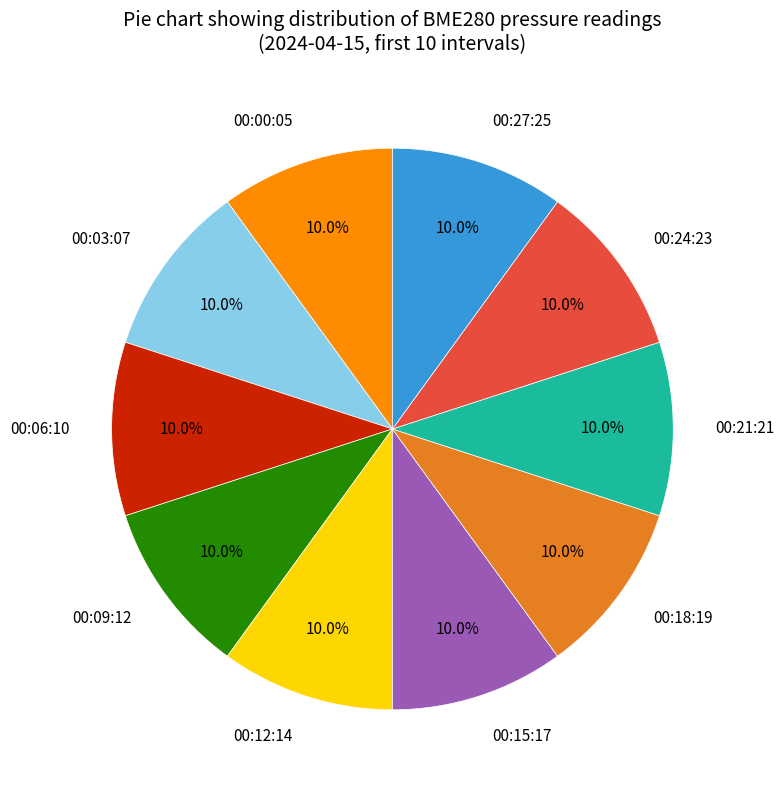

Is it true that 00:27:25 is 19% of the pie?

False